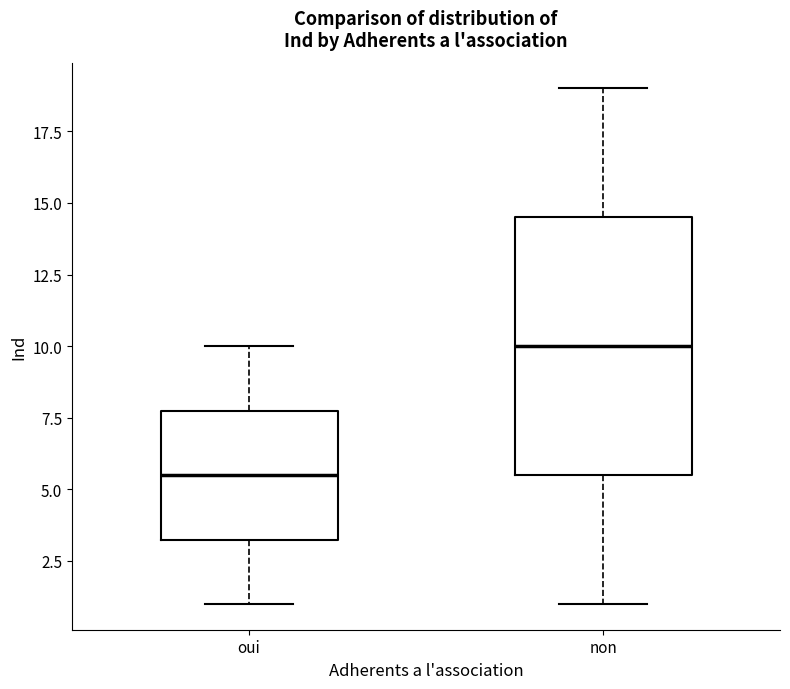

Comparing the boxes themselves (not the whiskers), which one is the tallest?

non